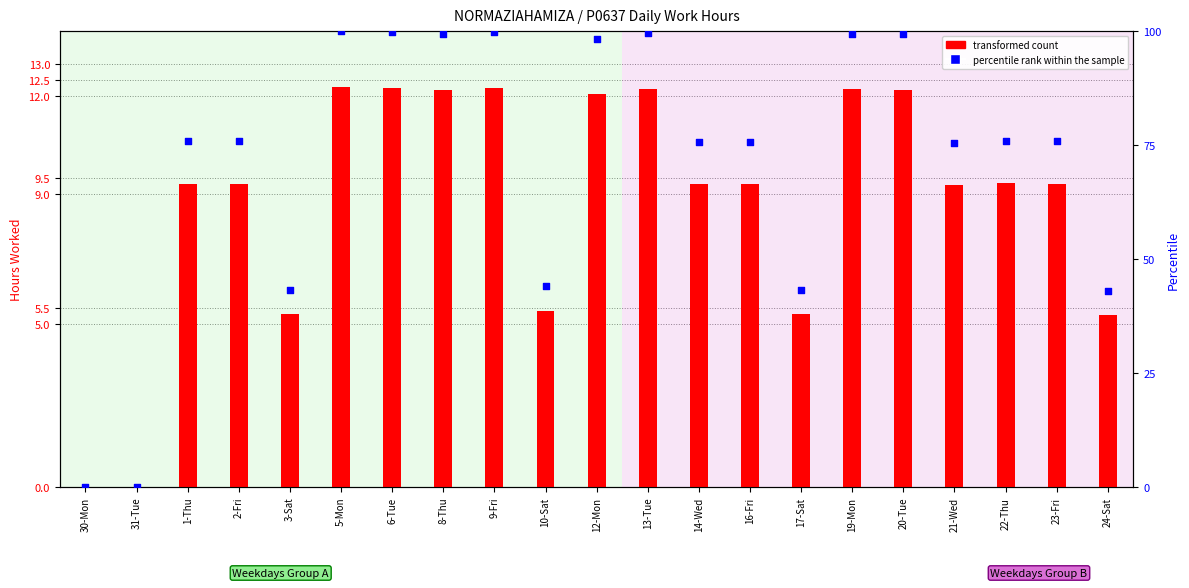

At which category is the sum across all series the highest?

5-Mon